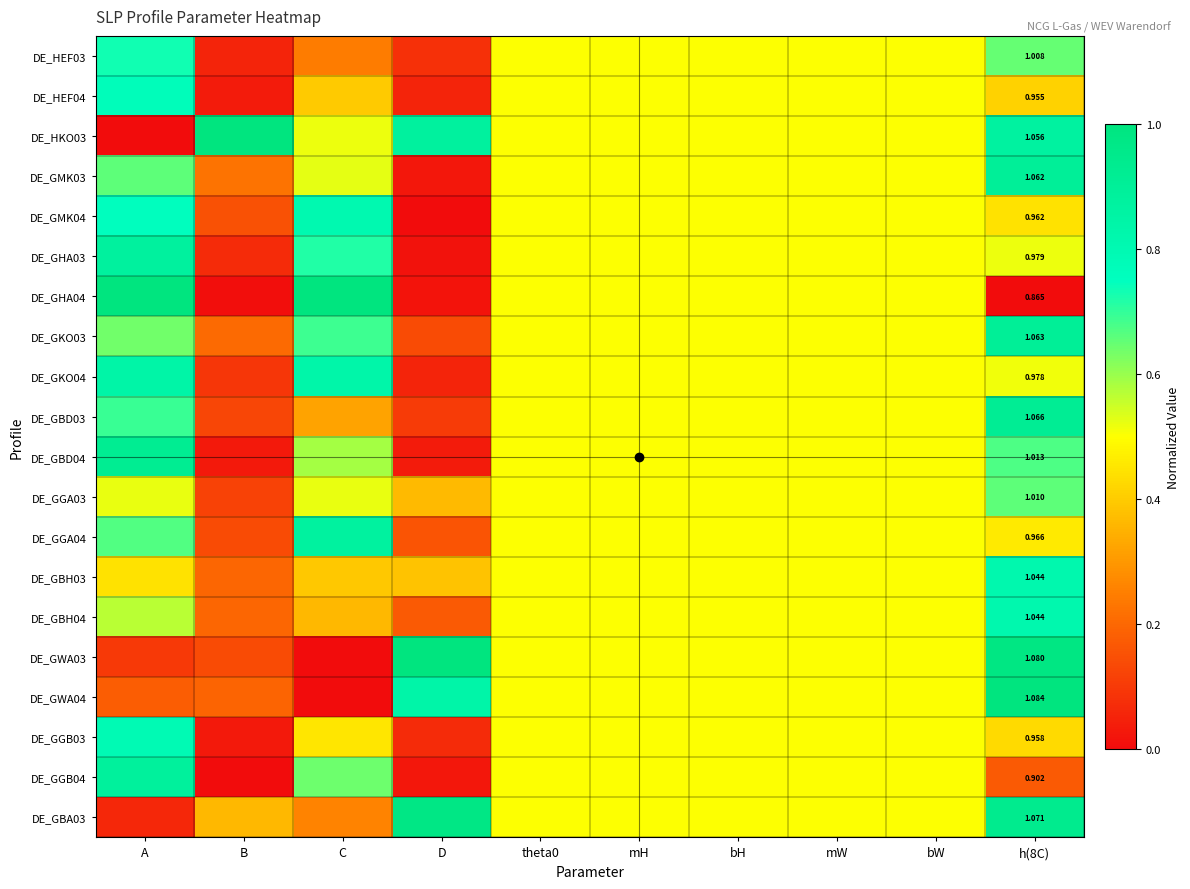

What is the total value across all series at C?

10.1